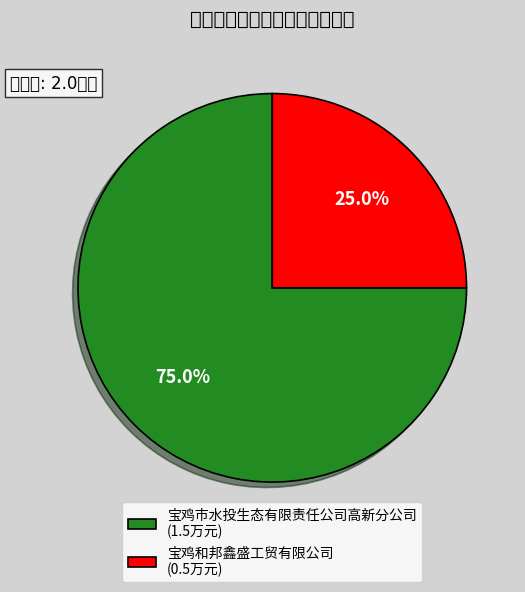

Which category has the smallest portion of the pie?

宝鸡和邦鑫盛工贸有限公司